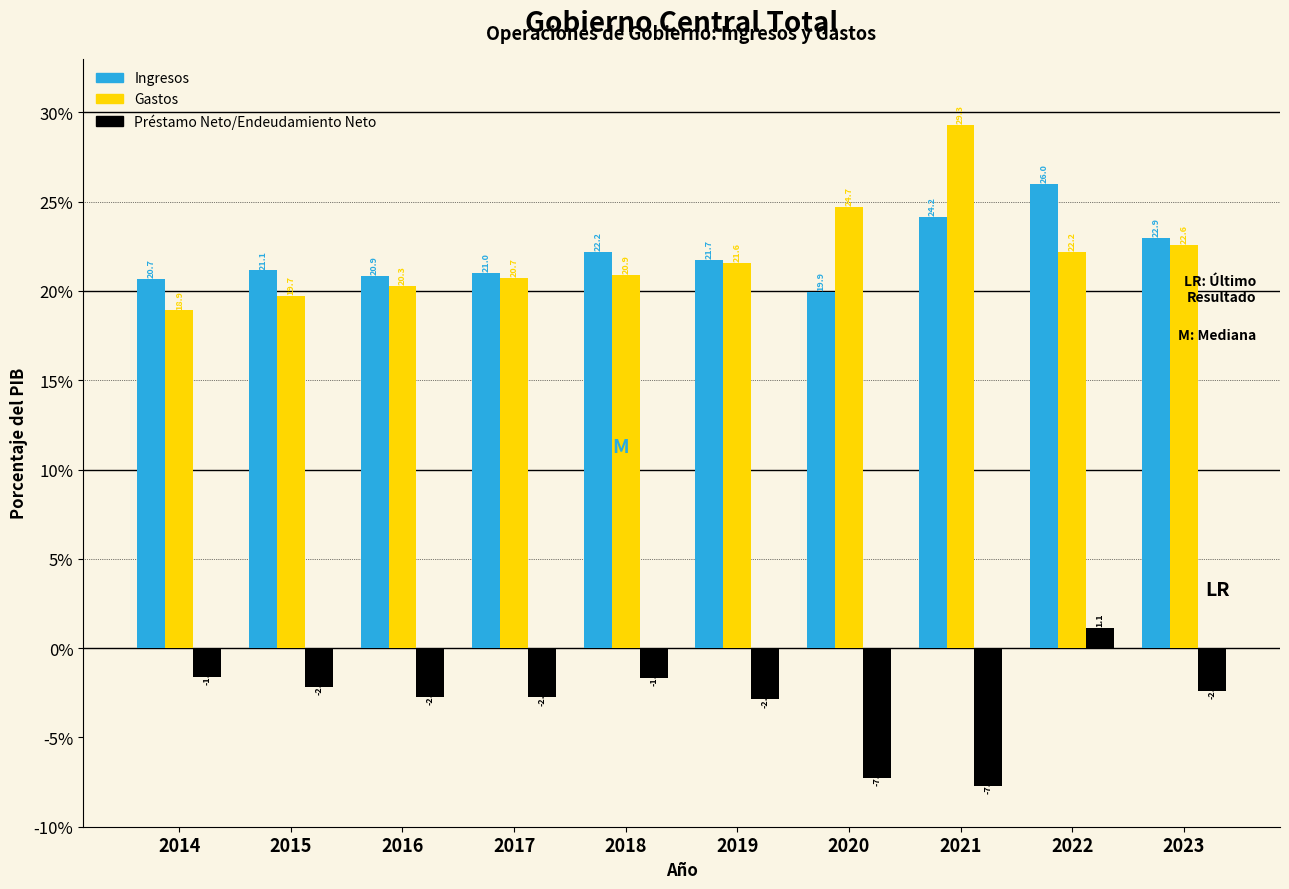

Reading left to right, extract all data points from this chart.

Ingresos: 2014=20.7	2015=21.1	2016=20.9	2017=21.0	2018=22.2	2019=21.7	2020=19.9	2021=24.2	2022=26.0	2023=22.9
Gastos: 2014=18.9	2015=19.7	2016=20.3	2017=20.7	2018=20.9	2019=21.6	2020=24.7	2021=29.3	2022=22.2	2023=22.6
Préstamo Neto/Endeudamiento Neto: 2014=-1.6	2015=-2.2	2016=-2.7	2017=-2.8	2018=-1.7	2019=-2.9	2020=-7.3	2021=-7.7	2022=1.1	2023=-2.4